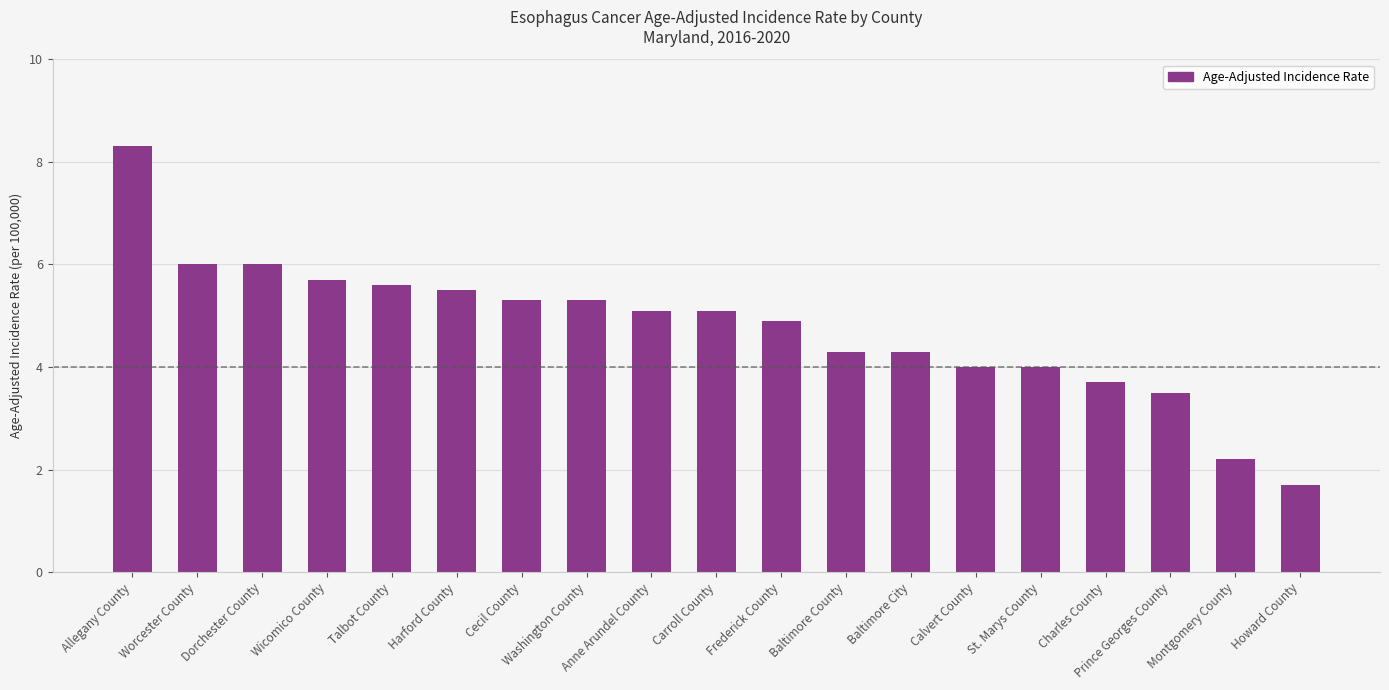

What value does the data have at Anne Arundel County?

5.1